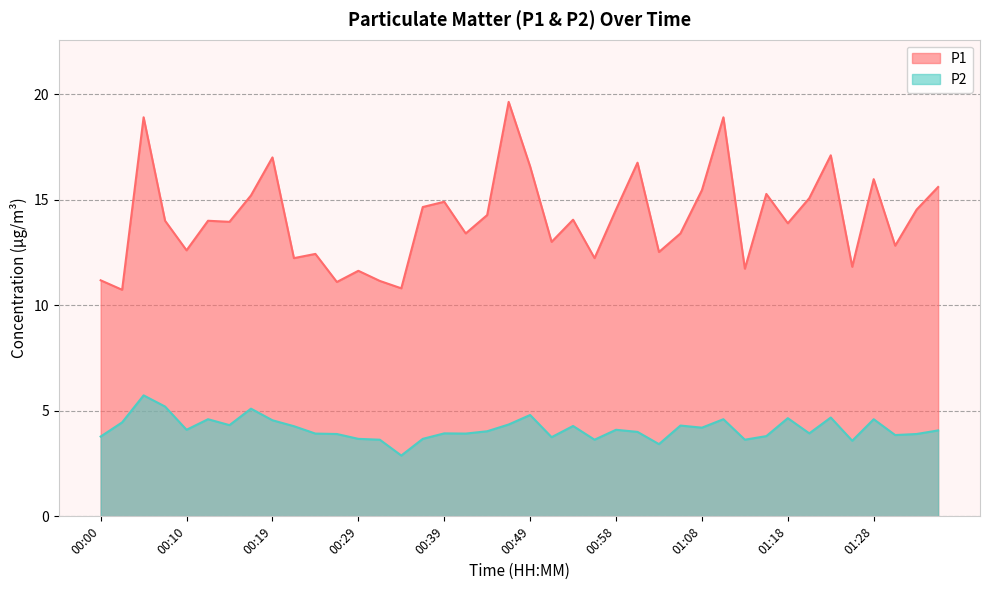

At how many categories does at least one series exceed 9?

40